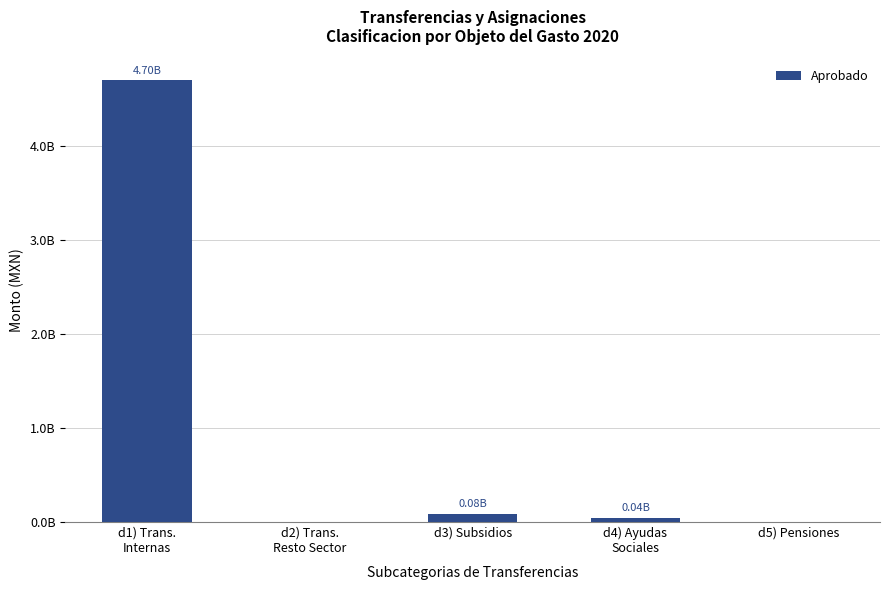

Which category has the lowest value across all series?

d2) Trans.
Resto Sector